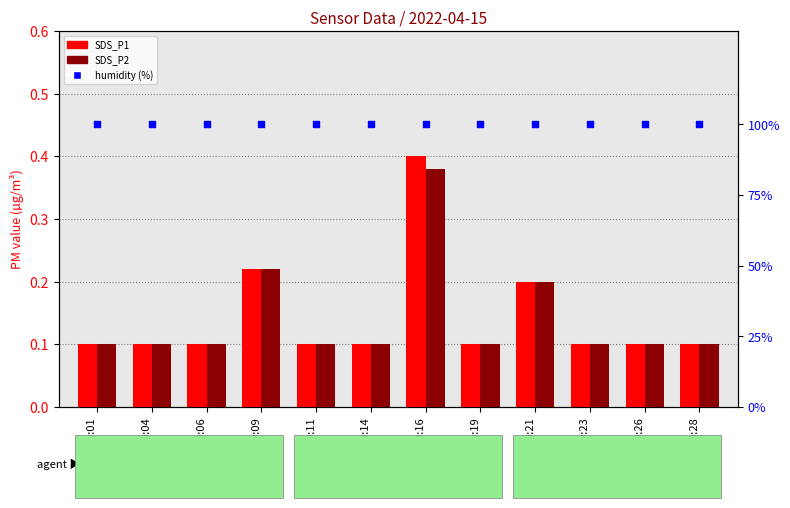

At how many categories does at least one series exceed 61?

12